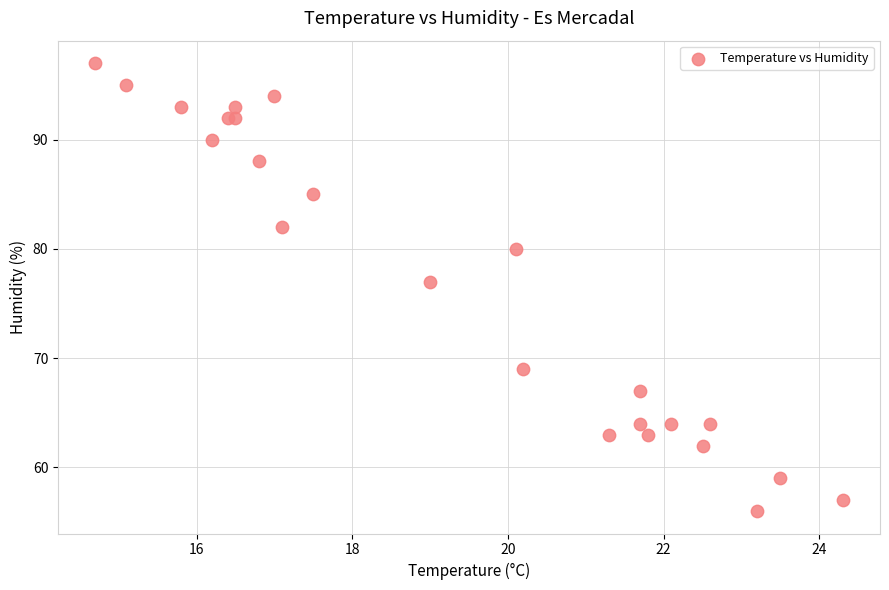

What Y value in the scatter plot is closest to 76?

77